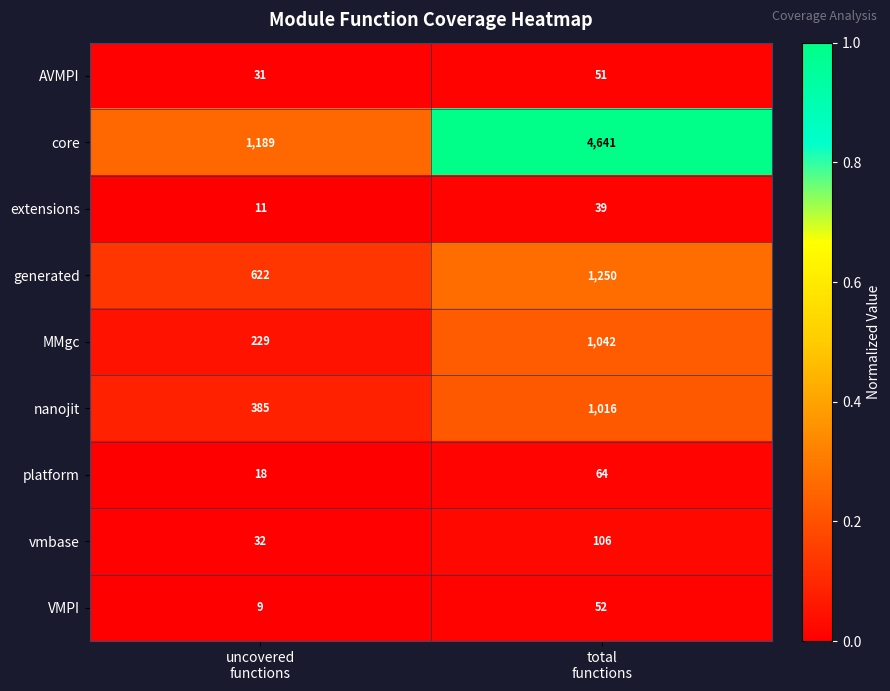

Which series has the largest total across all categories?

core